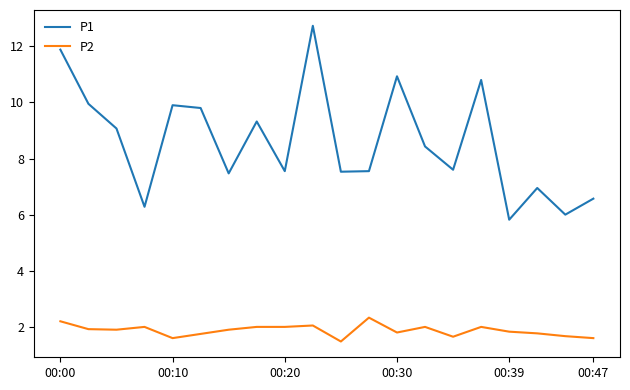

Which series has the largest range (max minus min)?

P1